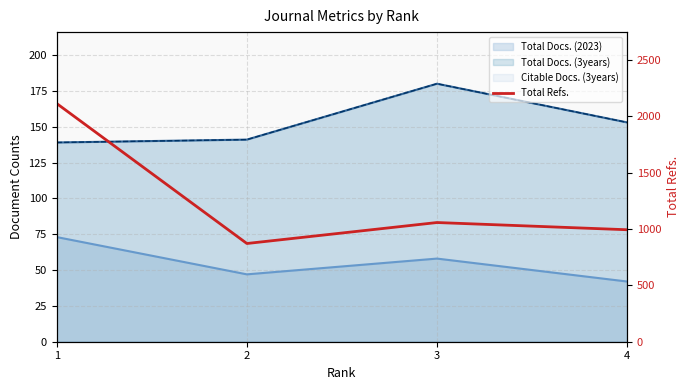

The value at 2 is 871. True or false?

True